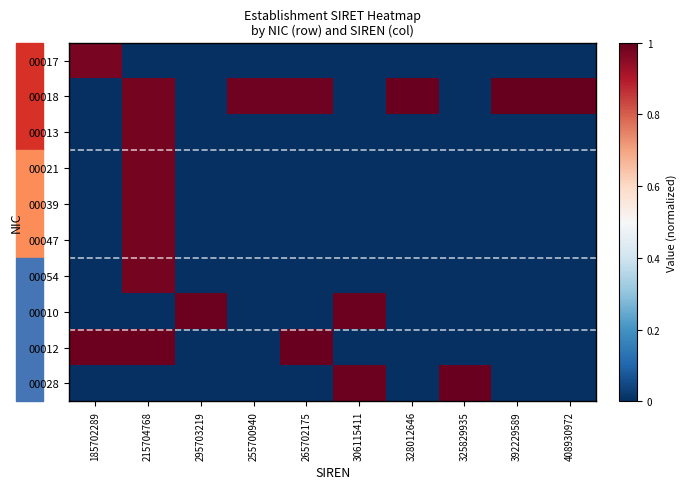

Which has a higher value, 306115411 or 295703219?

306115411